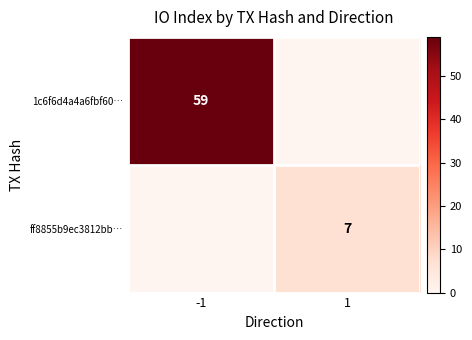

Is it true that 1c6f6d4a4a6fbf60… equals 59 at -1?

True